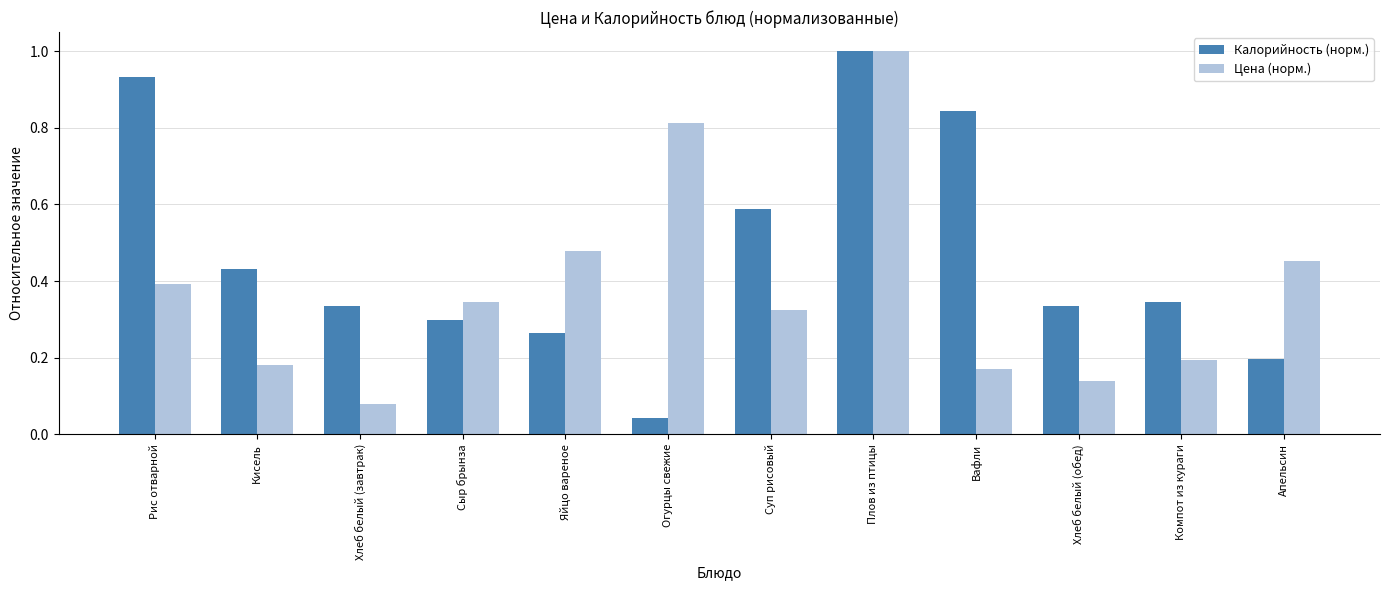

What is the highest value of the Калорийность (норм.) series?

1.0